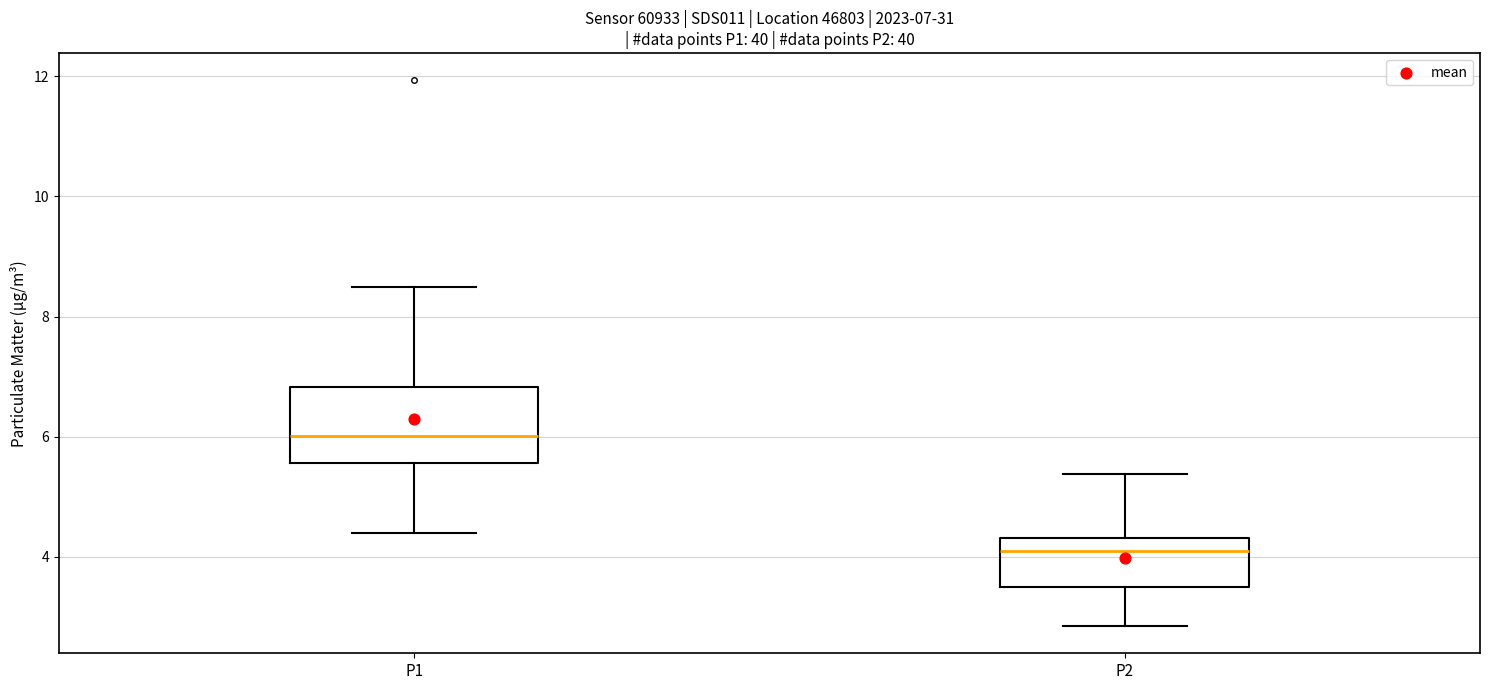

Which box has the highest median line?

P1